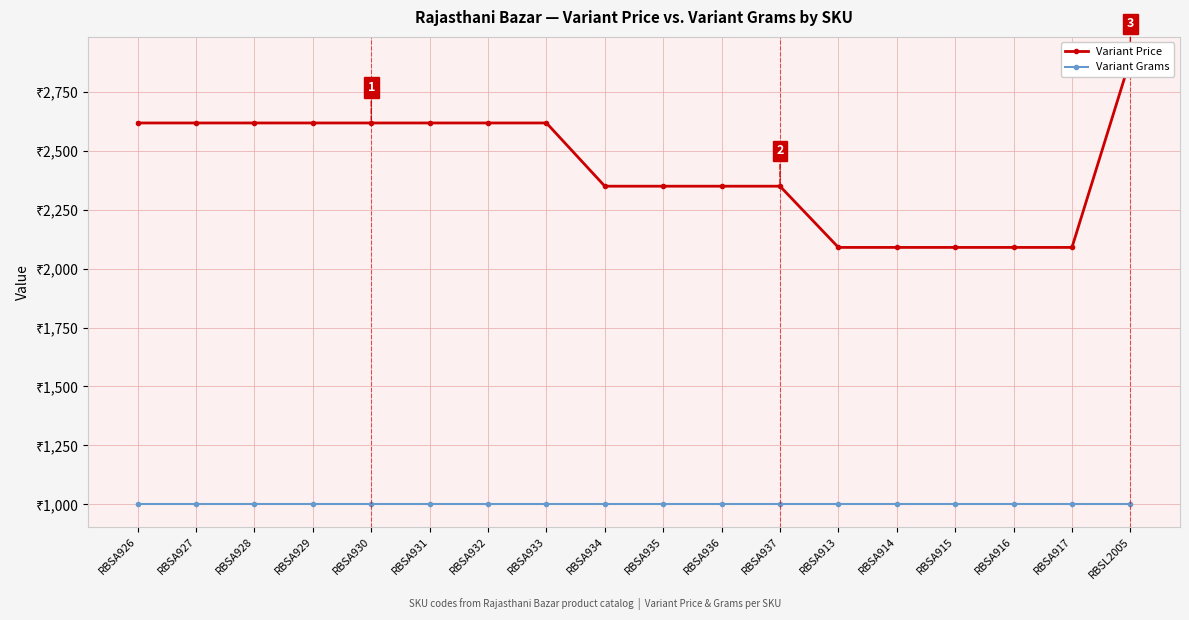

List the series in order of their overall mean, highest first.

Variant Price, Variant Grams